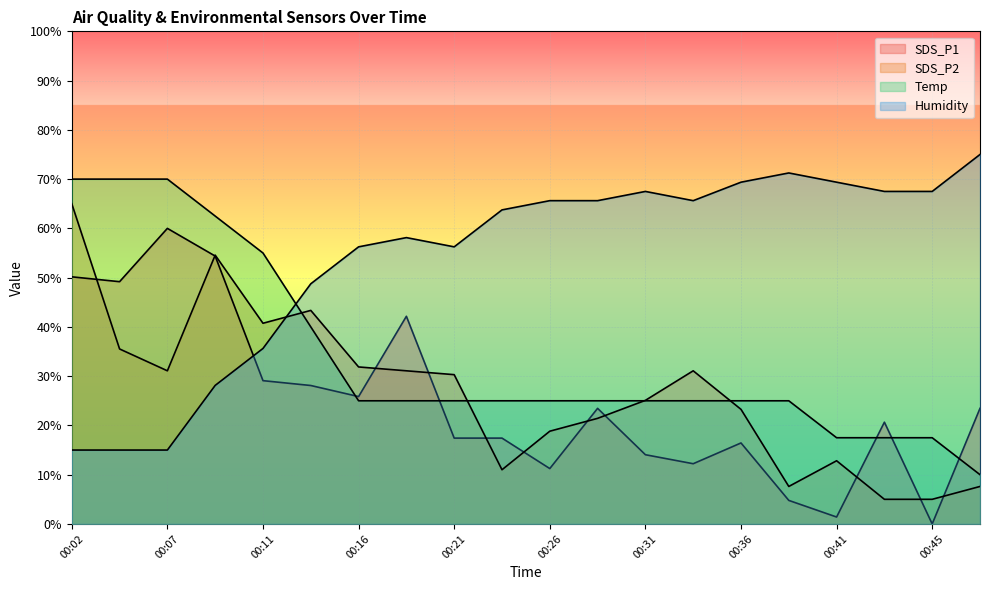

How many categories are shown in the chart?

20